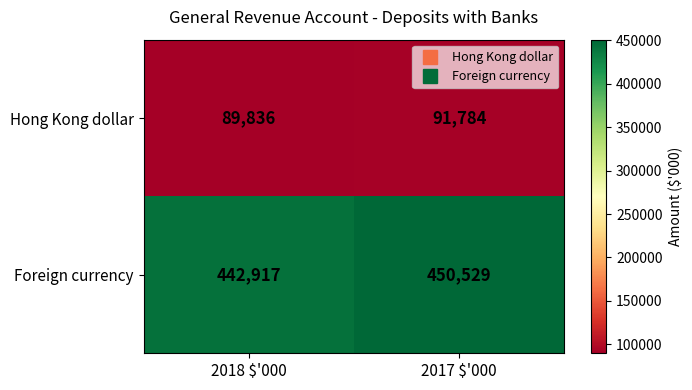

What is the difference between the highest and lowest values at 2017 $'000?

358745